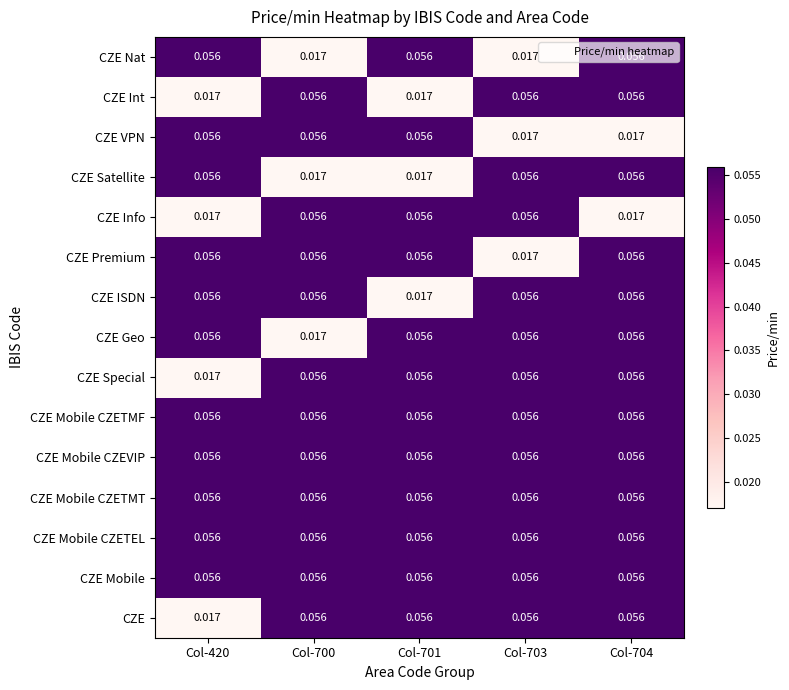

Reading right to left, transcribe all the data shown in this chart.

CZE: Col-704=0.1	Col-703=0.1	Col-701=0.1	Col-700=0.1	Col-420=0.0
CZE Mobile: Col-704=0.1	Col-703=0.1	Col-701=0.1	Col-700=0.1	Col-420=0.1
CZE Mobile CZETEL: Col-704=0.1	Col-703=0.1	Col-701=0.1	Col-700=0.1	Col-420=0.1
CZE Mobile CZETMT: Col-704=0.1	Col-703=0.1	Col-701=0.1	Col-700=0.1	Col-420=0.1
CZE Mobile CZEVIP: Col-704=0.1	Col-703=0.1	Col-701=0.1	Col-700=0.1	Col-420=0.1
CZE Mobile CZETMF: Col-704=0.1	Col-703=0.1	Col-701=0.1	Col-700=0.1	Col-420=0.1
CZE Special: Col-704=0.1	Col-703=0.1	Col-701=0.1	Col-700=0.1	Col-420=0.0
CZE Geo: Col-704=0.1	Col-703=0.1	Col-701=0.1	Col-700=0.0	Col-420=0.1
CZE ISDN: Col-704=0.1	Col-703=0.1	Col-701=0.0	Col-700=0.1	Col-420=0.1
CZE Premium: Col-704=0.1	Col-703=0.0	Col-701=0.1	Col-700=0.1	Col-420=0.1
CZE Info: Col-704=0.0	Col-703=0.1	Col-701=0.1	Col-700=0.1	Col-420=0.0
CZE Satellite: Col-704=0.1	Col-703=0.1	Col-701=0.0	Col-700=0.0	Col-420=0.1
CZE VPN: Col-704=0.0	Col-703=0.0	Col-701=0.1	Col-700=0.1	Col-420=0.1
CZE Int: Col-704=0.1	Col-703=0.1	Col-701=0.0	Col-700=0.1	Col-420=0.0
CZE Nat: Col-704=0.1	Col-703=0.0	Col-701=0.1	Col-700=0.0	Col-420=0.1